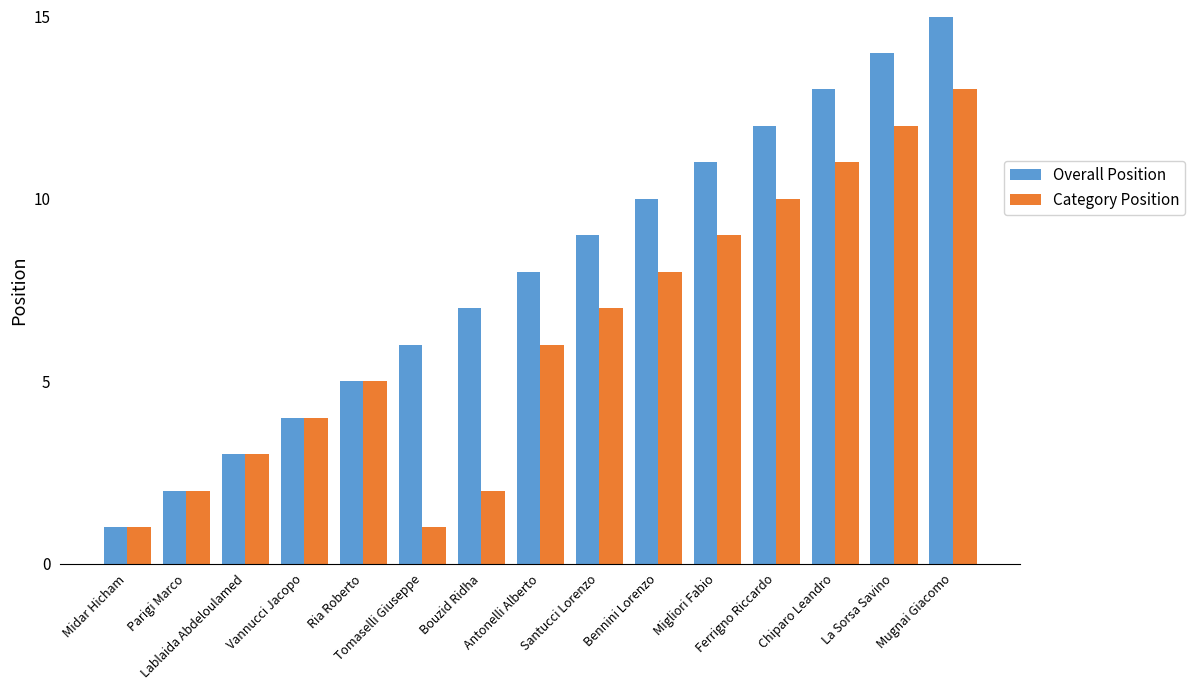

What is the difference between the Category Position values at Bouzid Ridha and Midar Hicham?

1